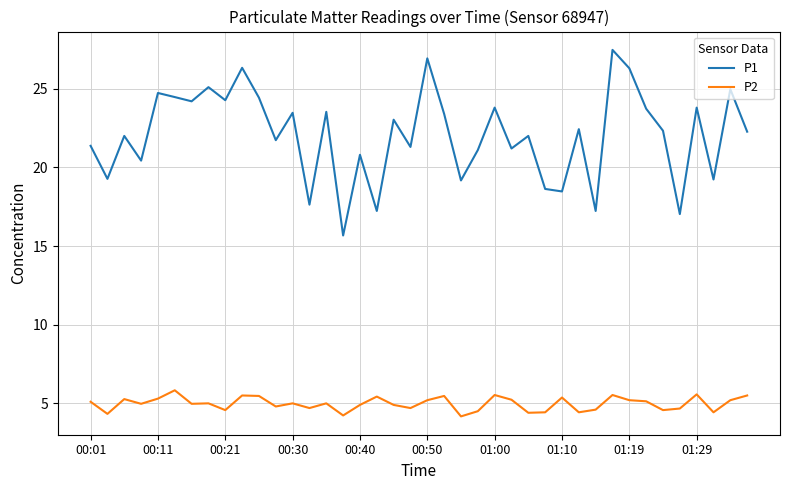

Does the chart display data point markers on the line(s)?

No